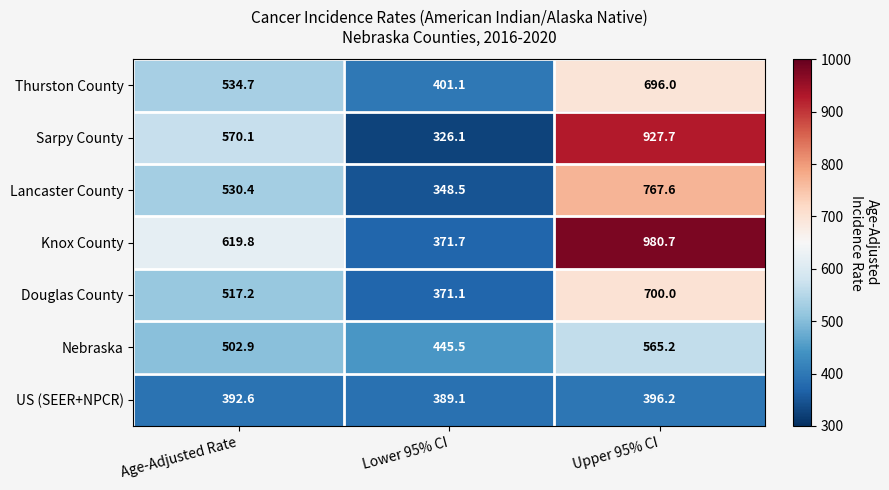

How many series are shown in this chart?

7